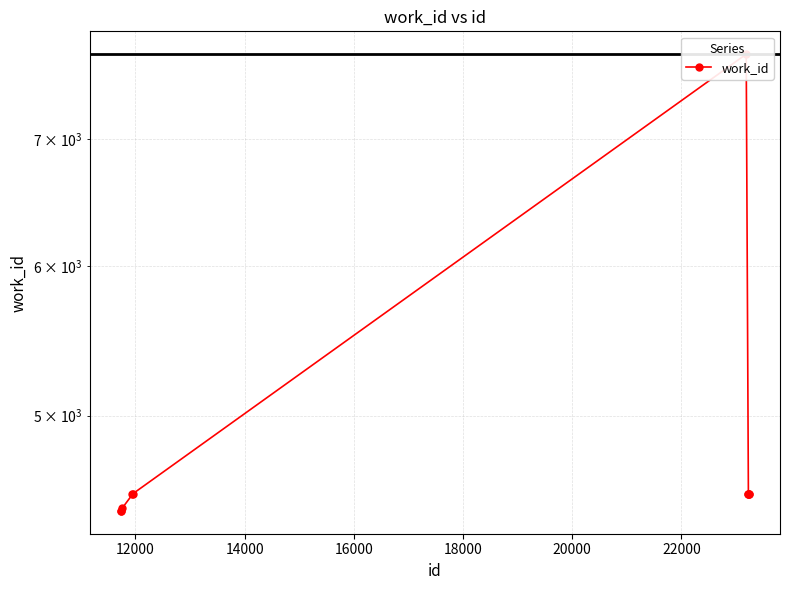

How many categories are shown in the chart?

10